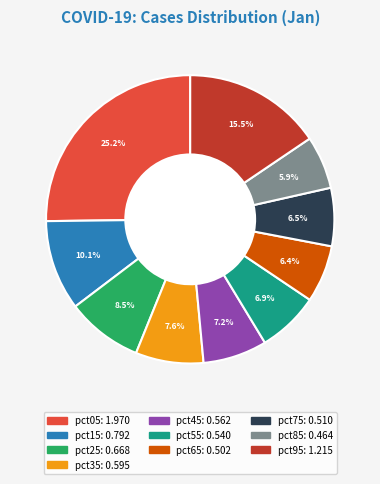

Count the number of slices in the pie.

10